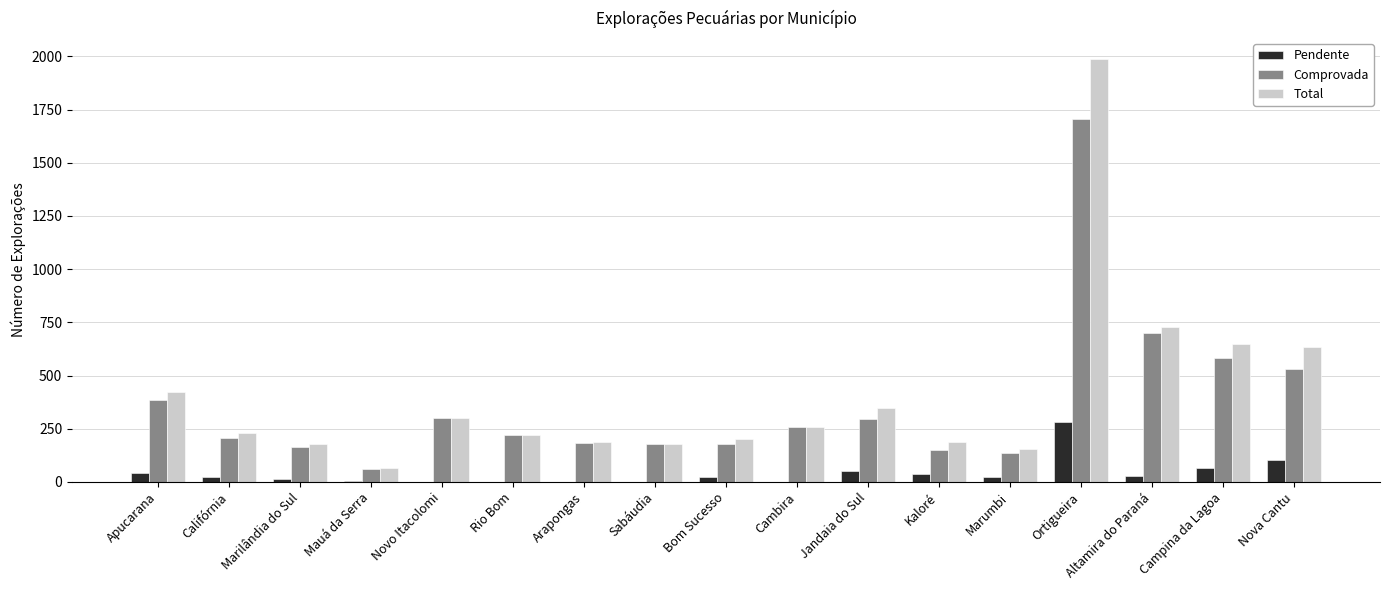

What is the greatest value displayed?

1986